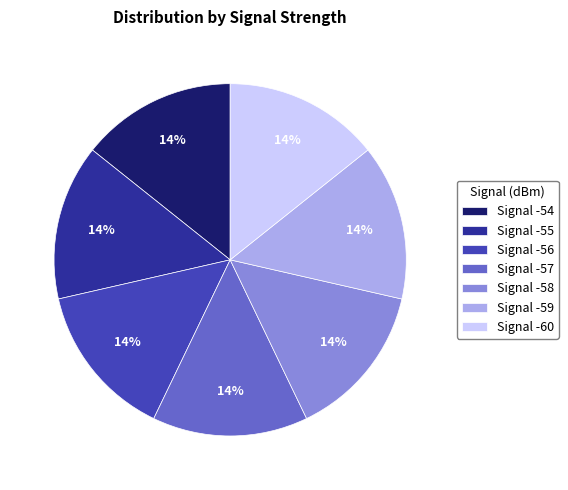

Does Signal -60 represent more than half of the total?

No